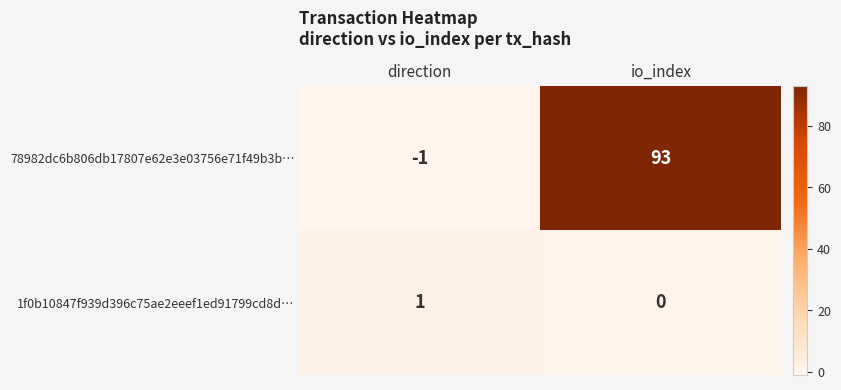

What is the difference between the highest and lowest values at io_index?

93